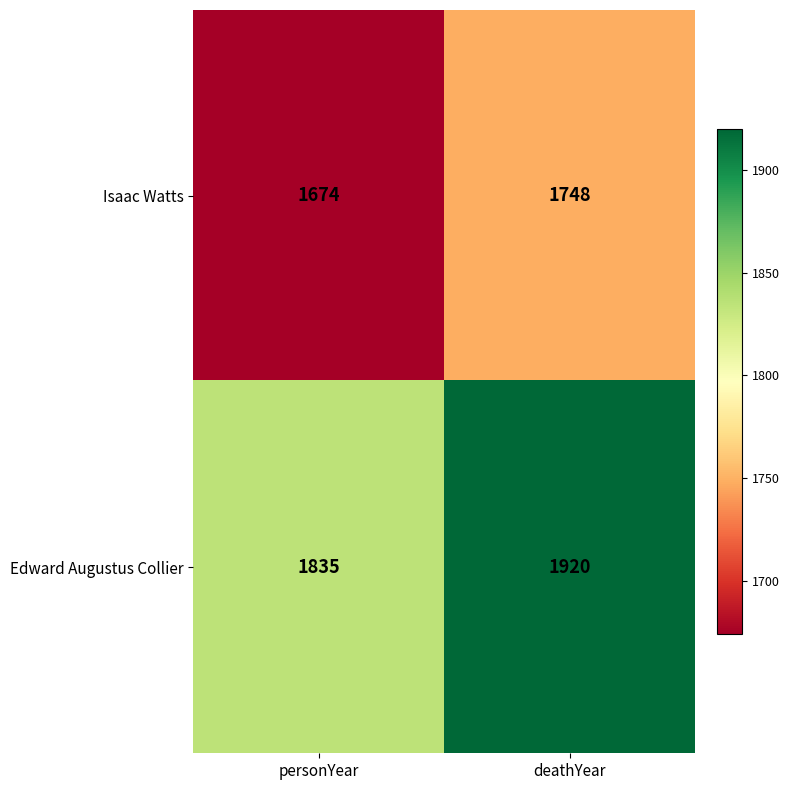

Reading left to right, transcribe all the data shown in this chart.

Isaac Watts: 1674	1748
Edward Augustus Collier: 1835	1920